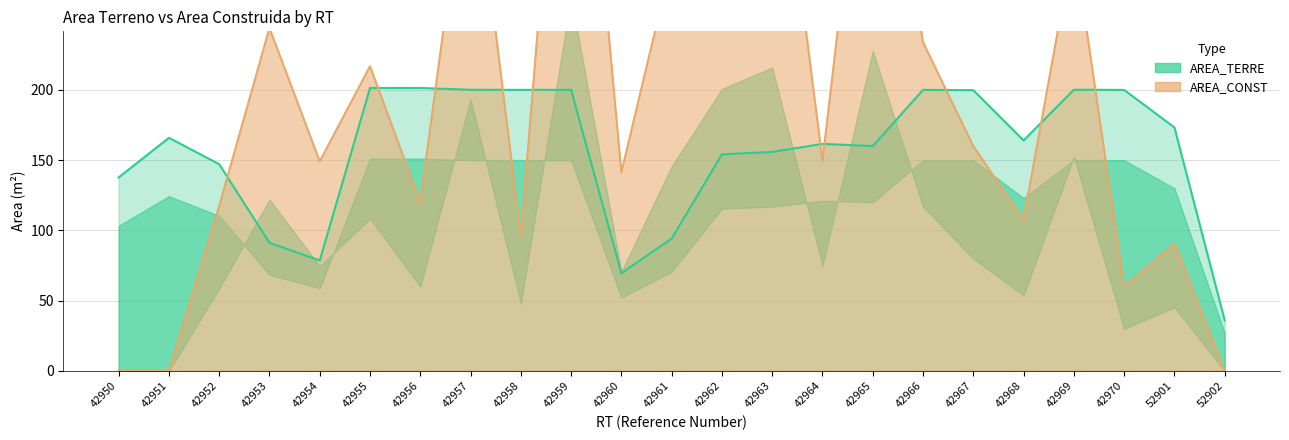

True or false: AREA_TERRE line and AREA_CONST line cross at least once.

True